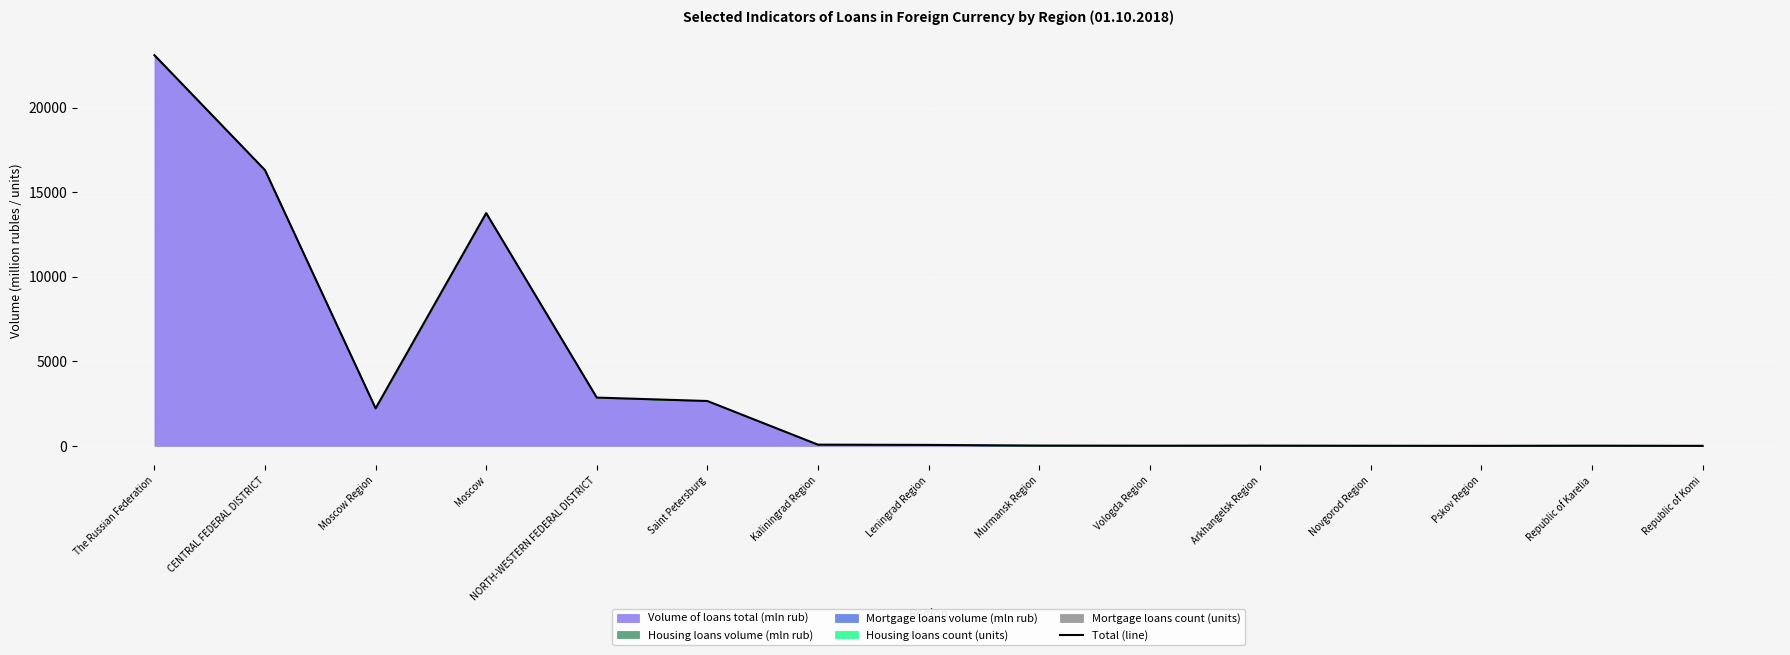

Where is the first local minimum?

Moscow Region